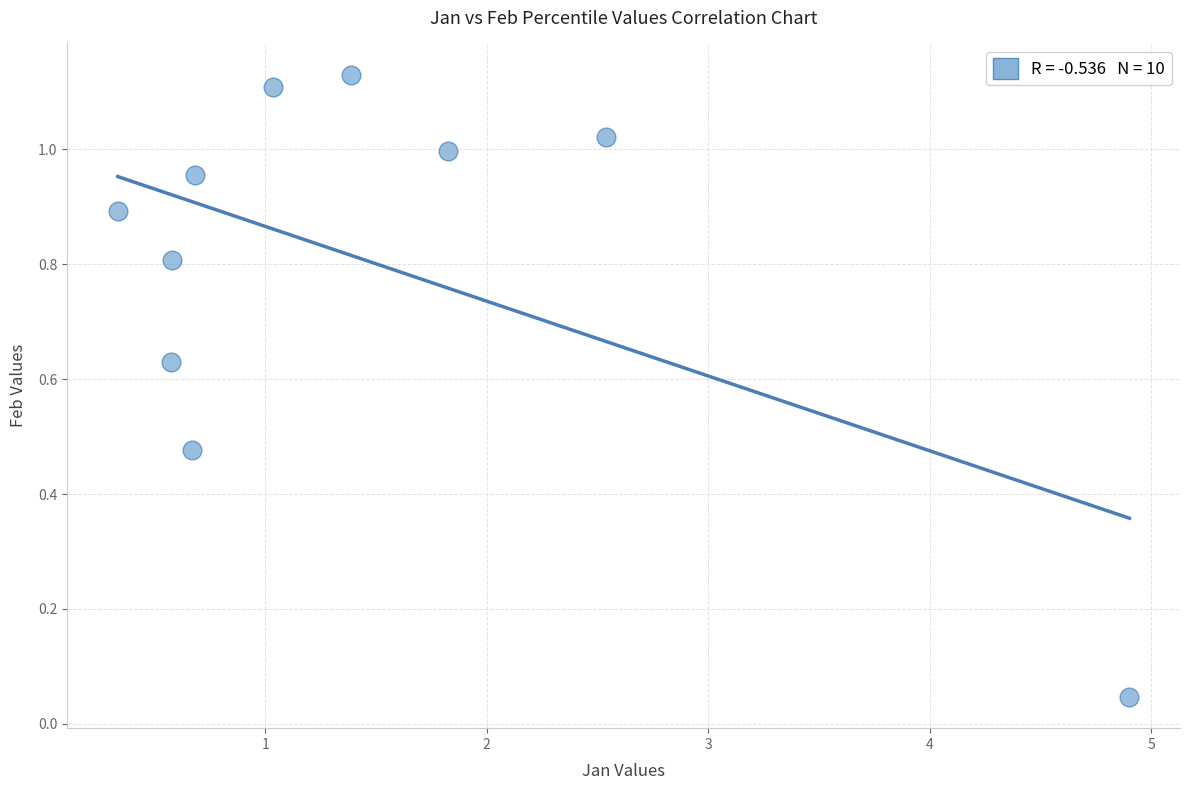

What is the average X value?

1.5